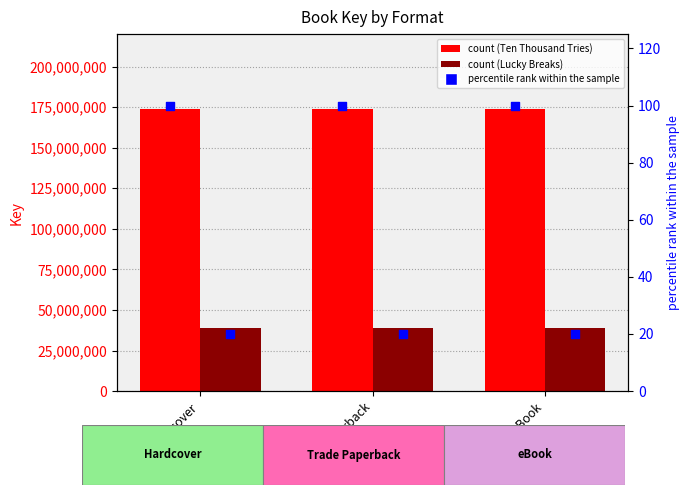

Which series reaches the maximum Y coordinate?

Ten Thousand Tries Key